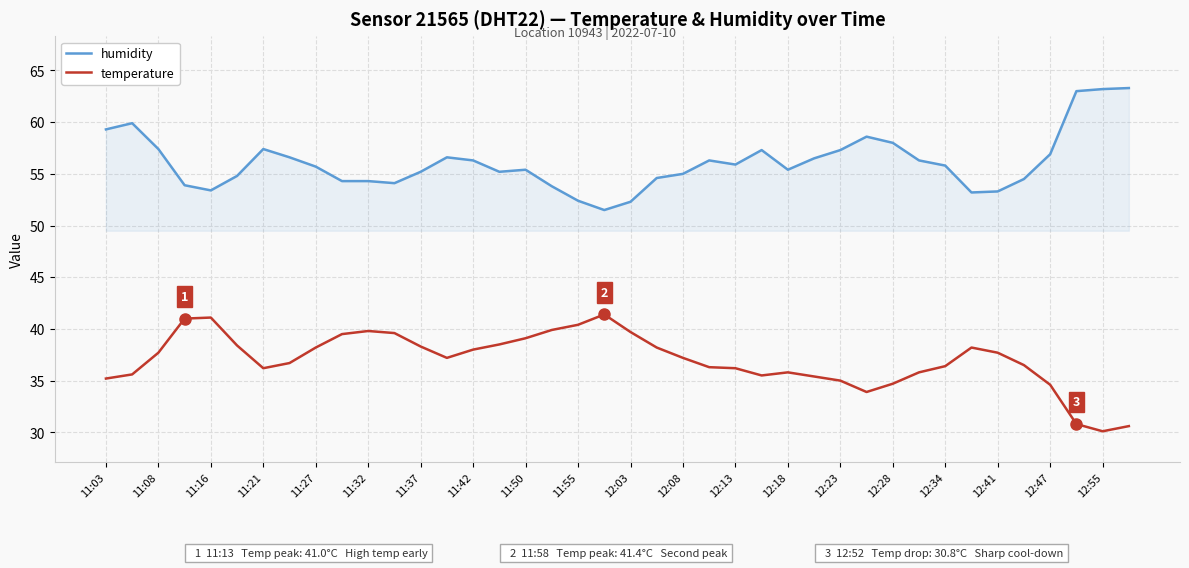

True or false: temperature and humidity intersect in this chart.

False